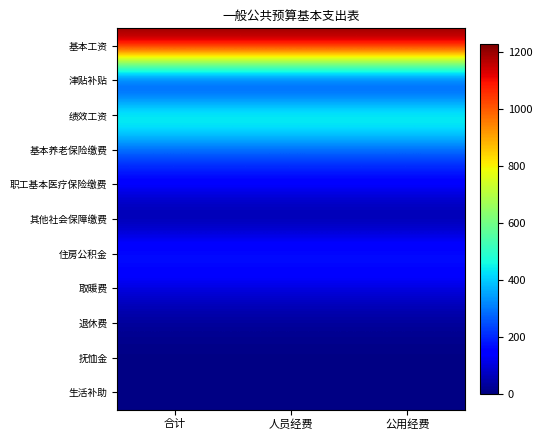

What is the minimum value shown in the chart?

4.7